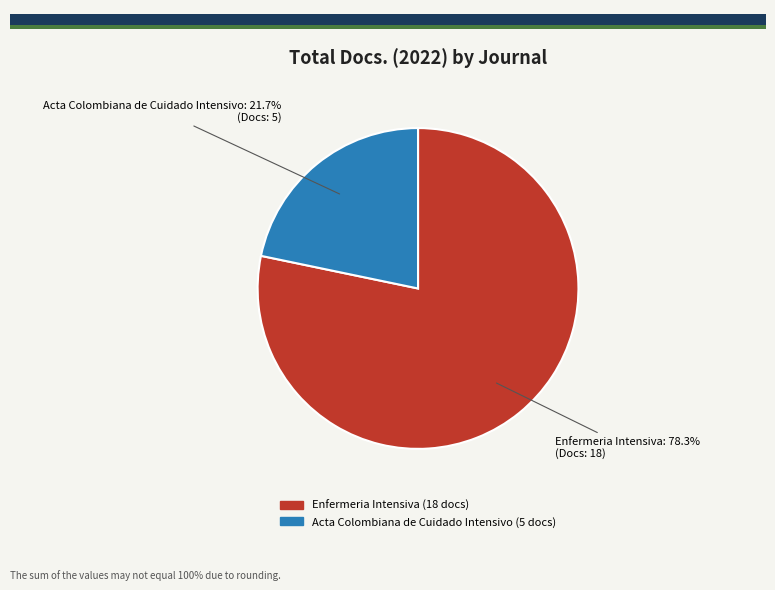

What is the largest slice in the pie chart?

Enfermeria Intensiva